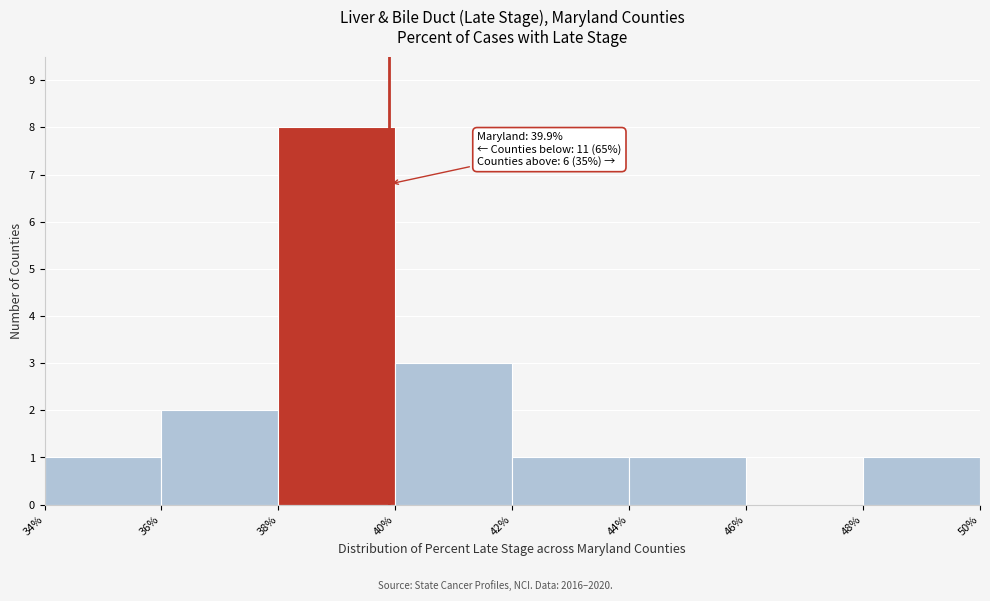

Over which range of the x-axis is the bar tallest?

38% to 40%